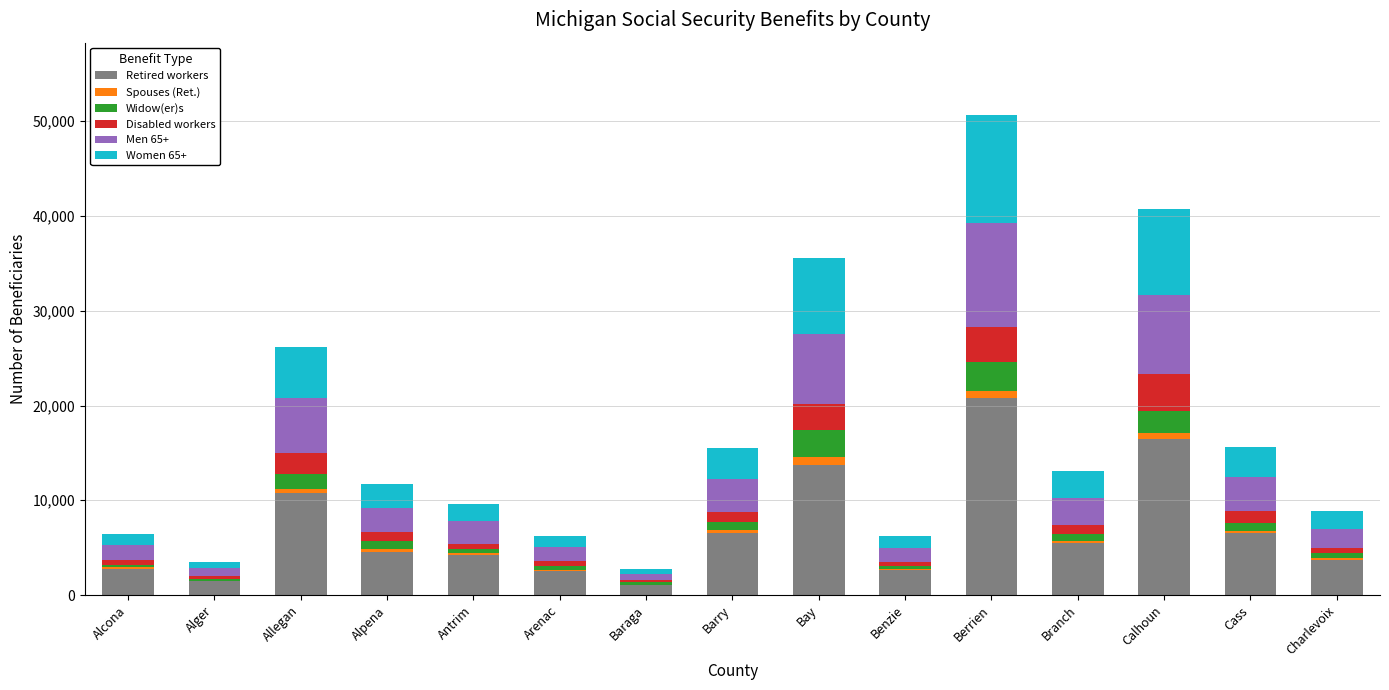

How many data points does each series have?

15